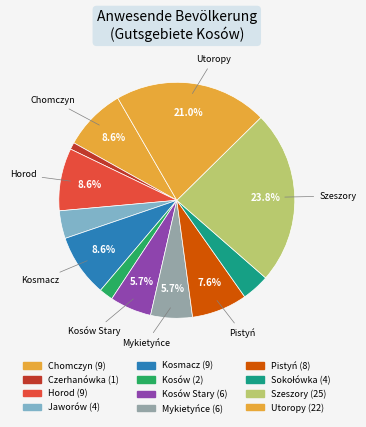

Count the number of slices in the pie.

12